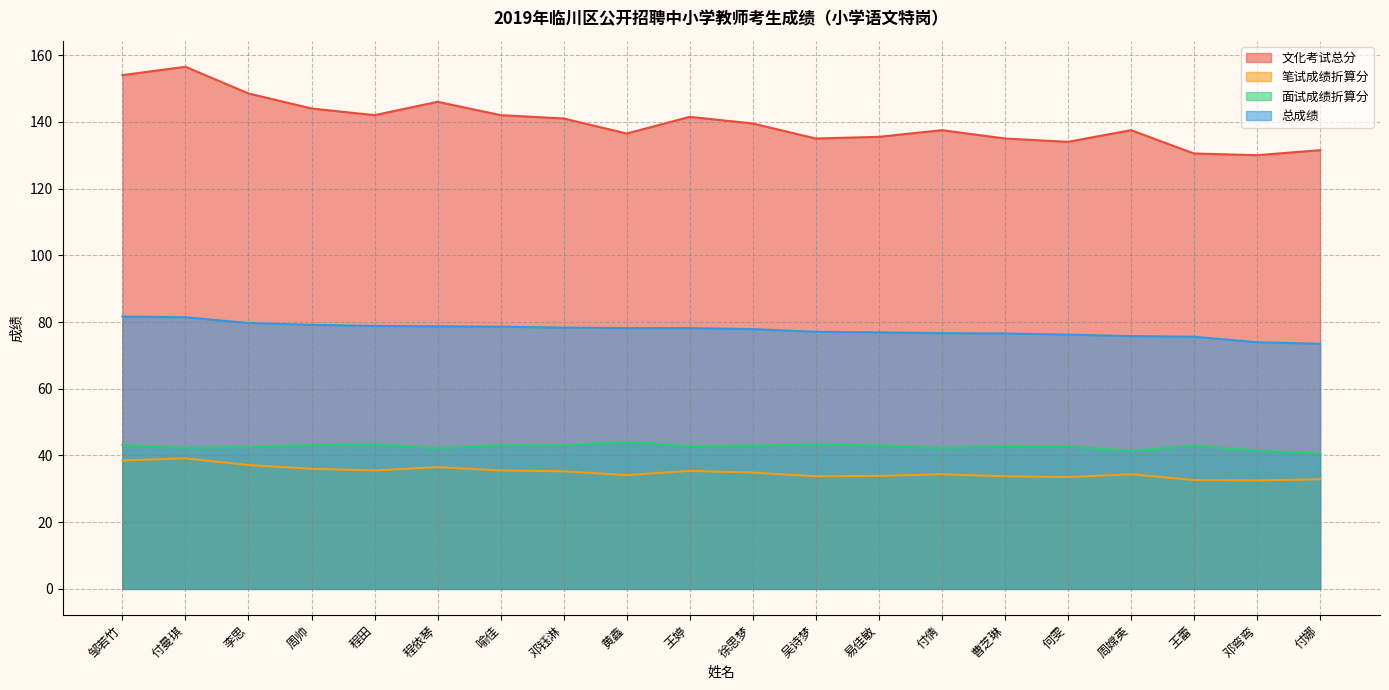

True or false: 笔试成绩折算分 and 面试成绩折算分 cross at least once.

False